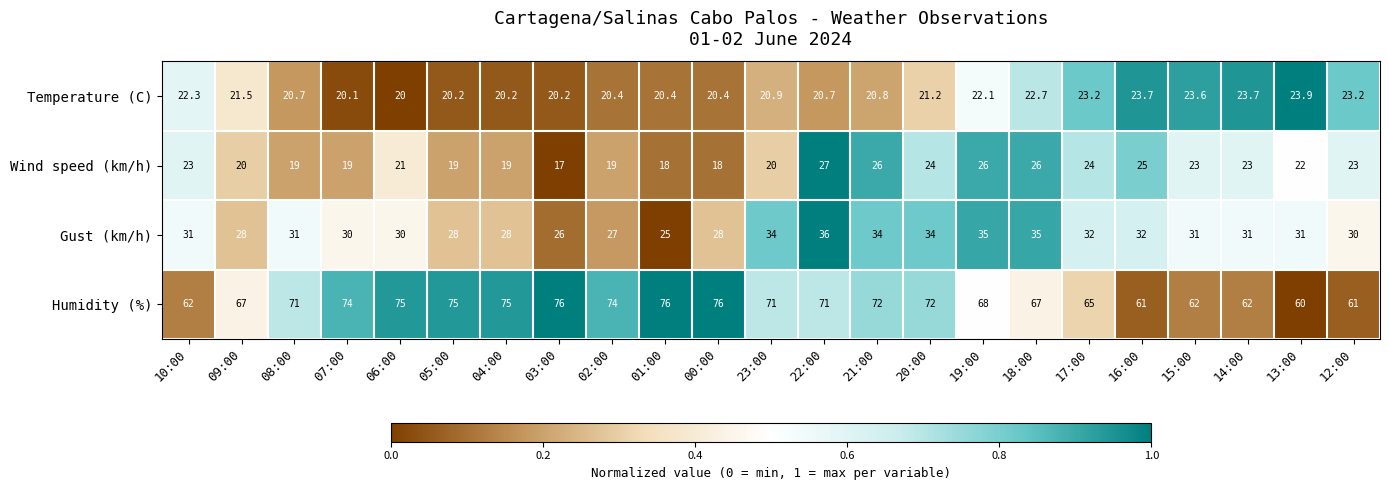

What is the greatest value displayed?

76.0